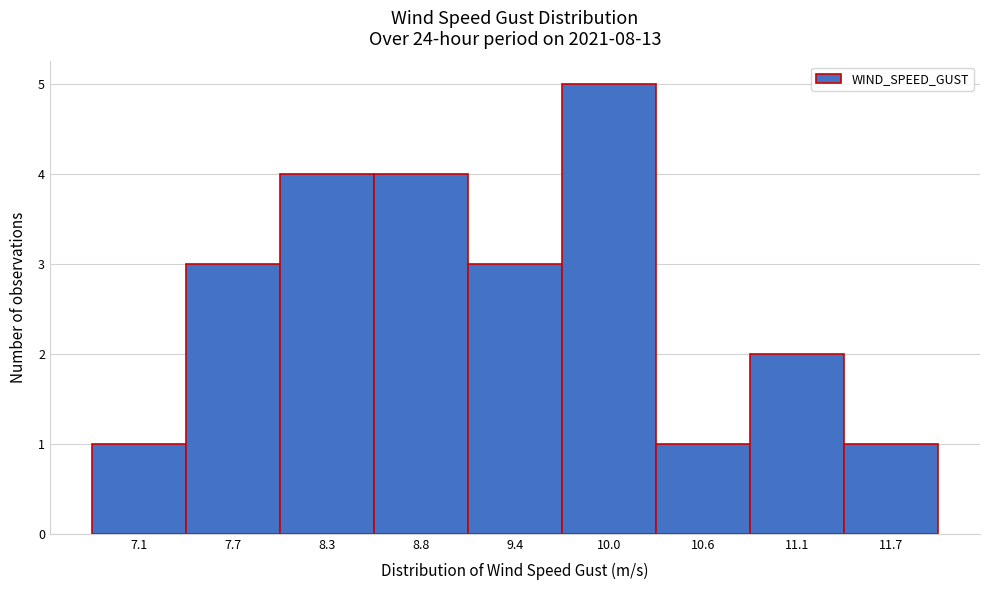

How tall is the bar that spans 7.4 to 8.0 on the x-axis? Neither the bar edges nor the heights are printed on the chart, so give them approximately, as read against the axes.

3